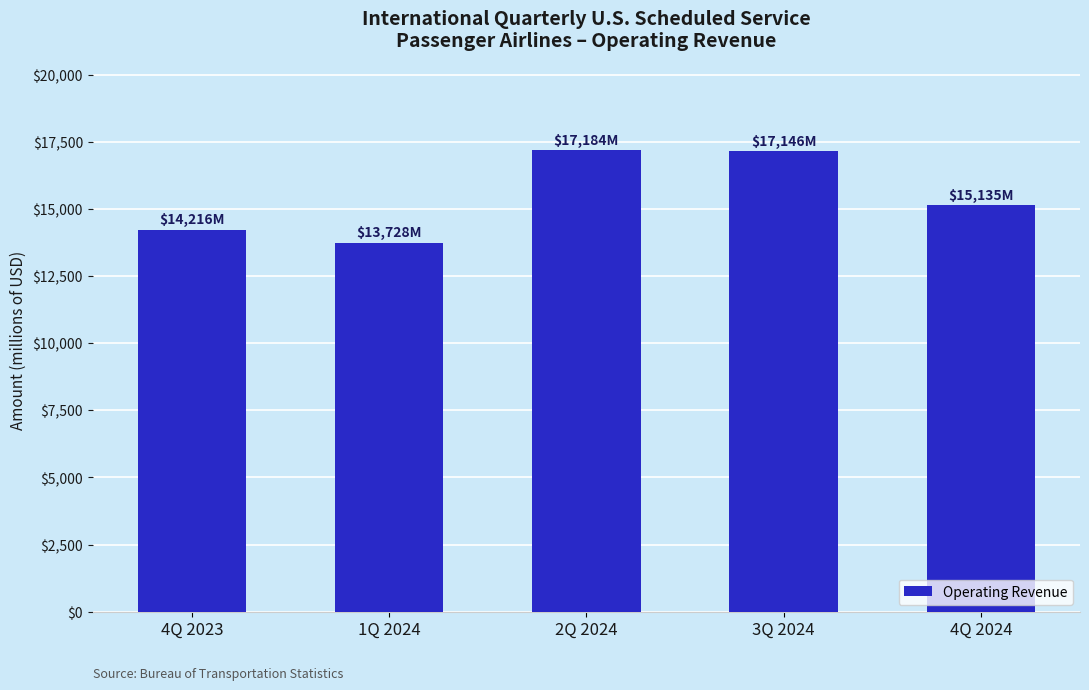

What is the difference between the second highest and second lowest values?

2930.3